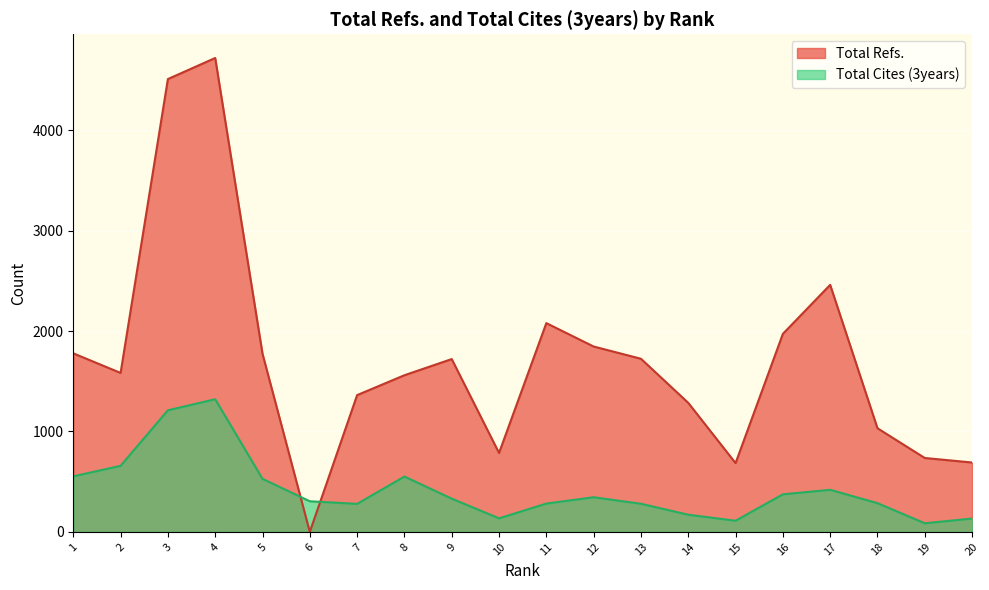

After their last crossing, which series has the higher values: Total Refs. or Total Cites (3years)?

Total Refs.